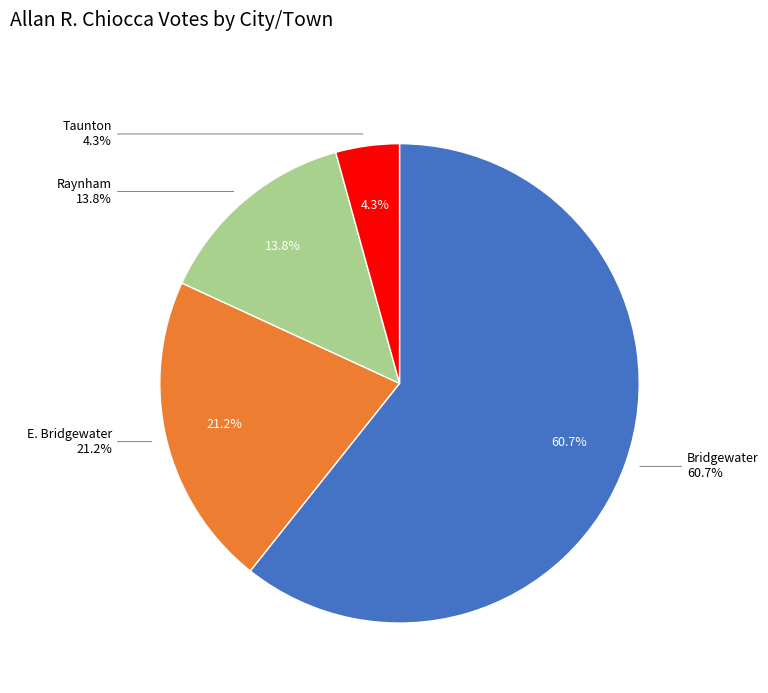

Which slice represents more than half of the pie?

Bridgewater